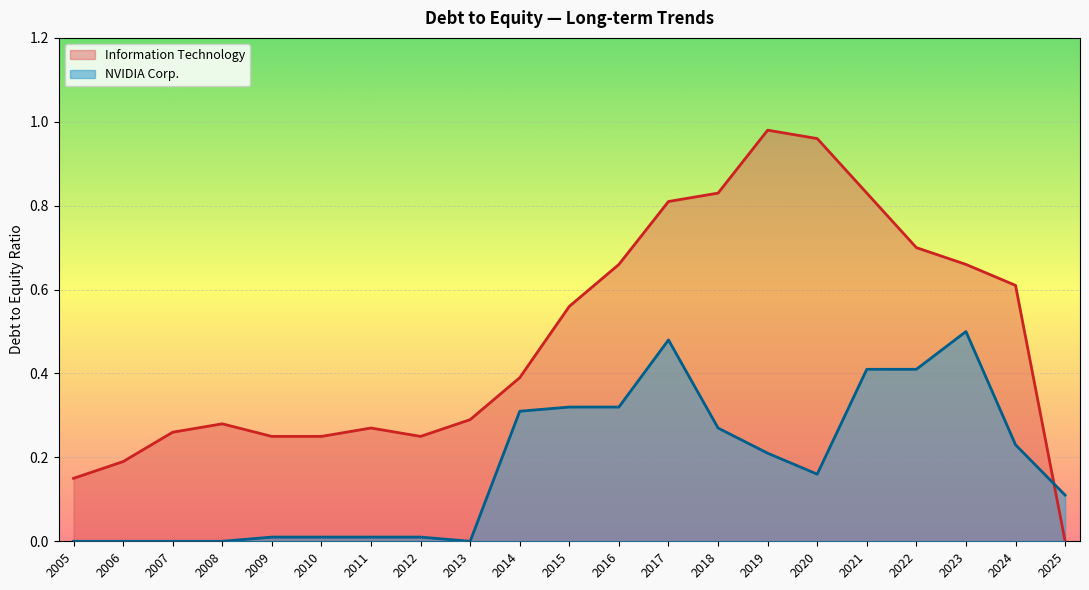

True or false: Information Technology and NVIDIA Corp. intersect in this chart.

True